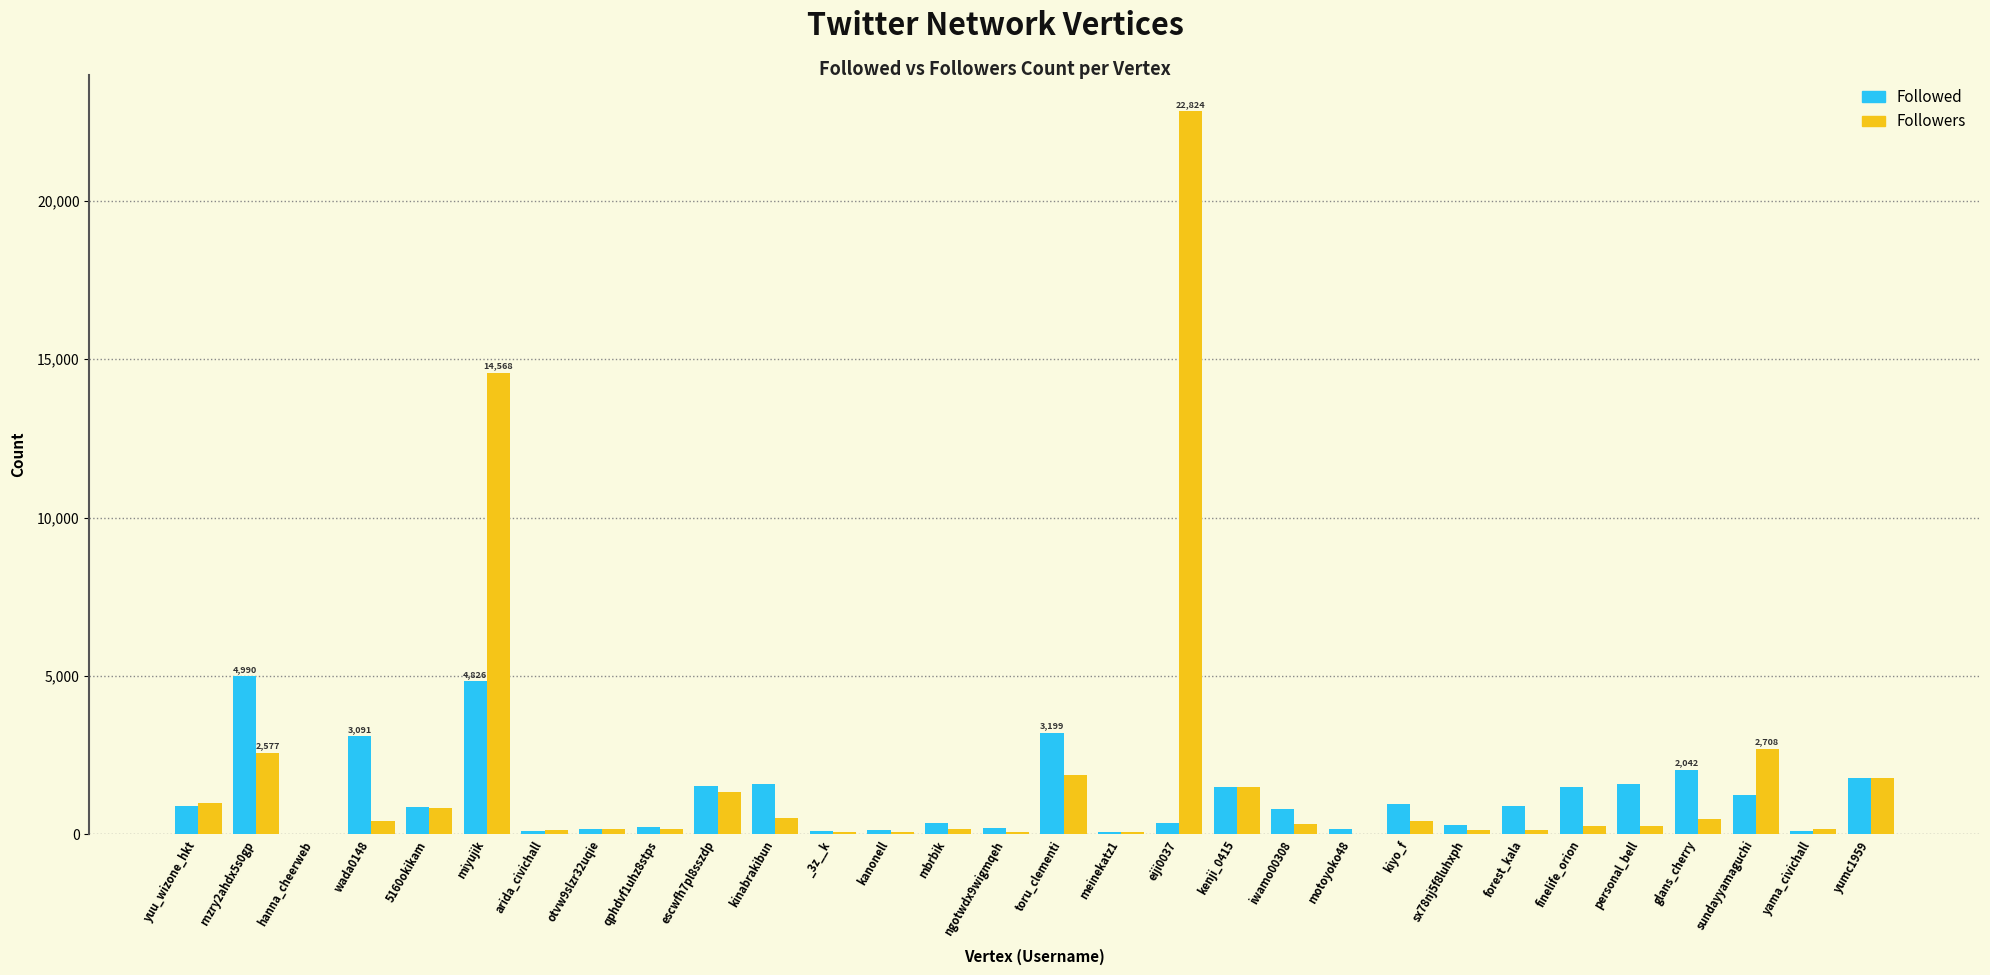

What is the maximum value shown in the chart?

22824